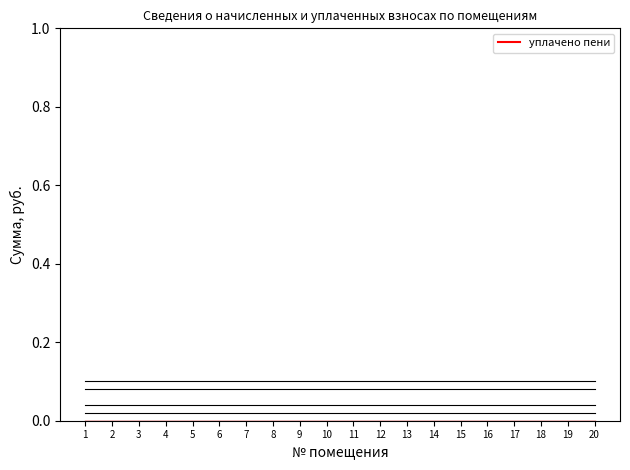

What is the total value across all series at 6?

0.2